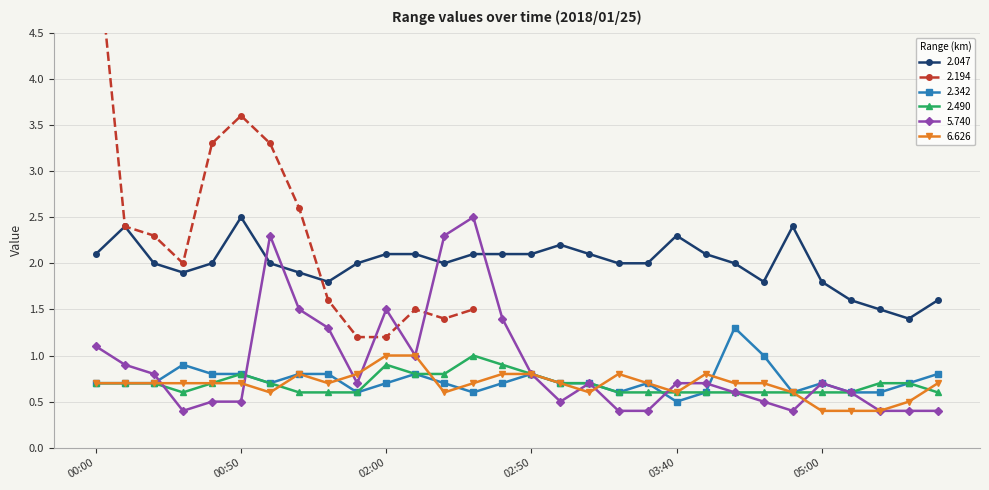

True or false: 2.342 has a value of 0.8 at 02:50.

True